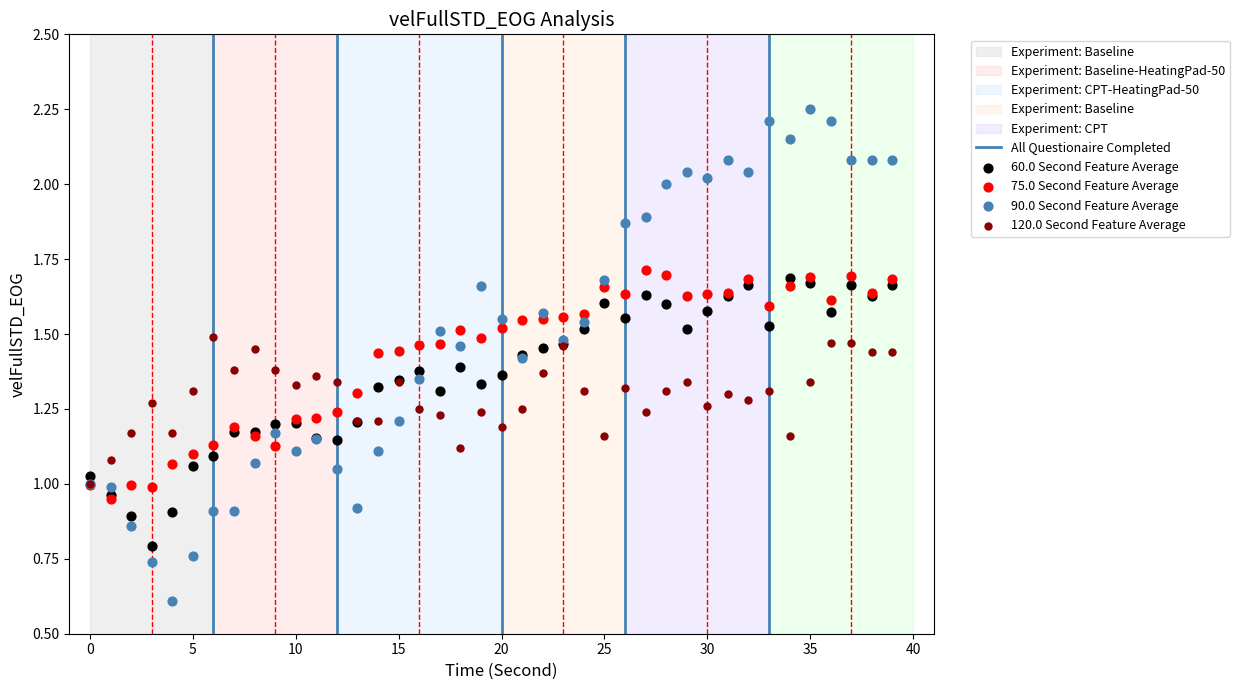

Which series reaches the maximum Y coordinate?

90.0 Second Feature Average